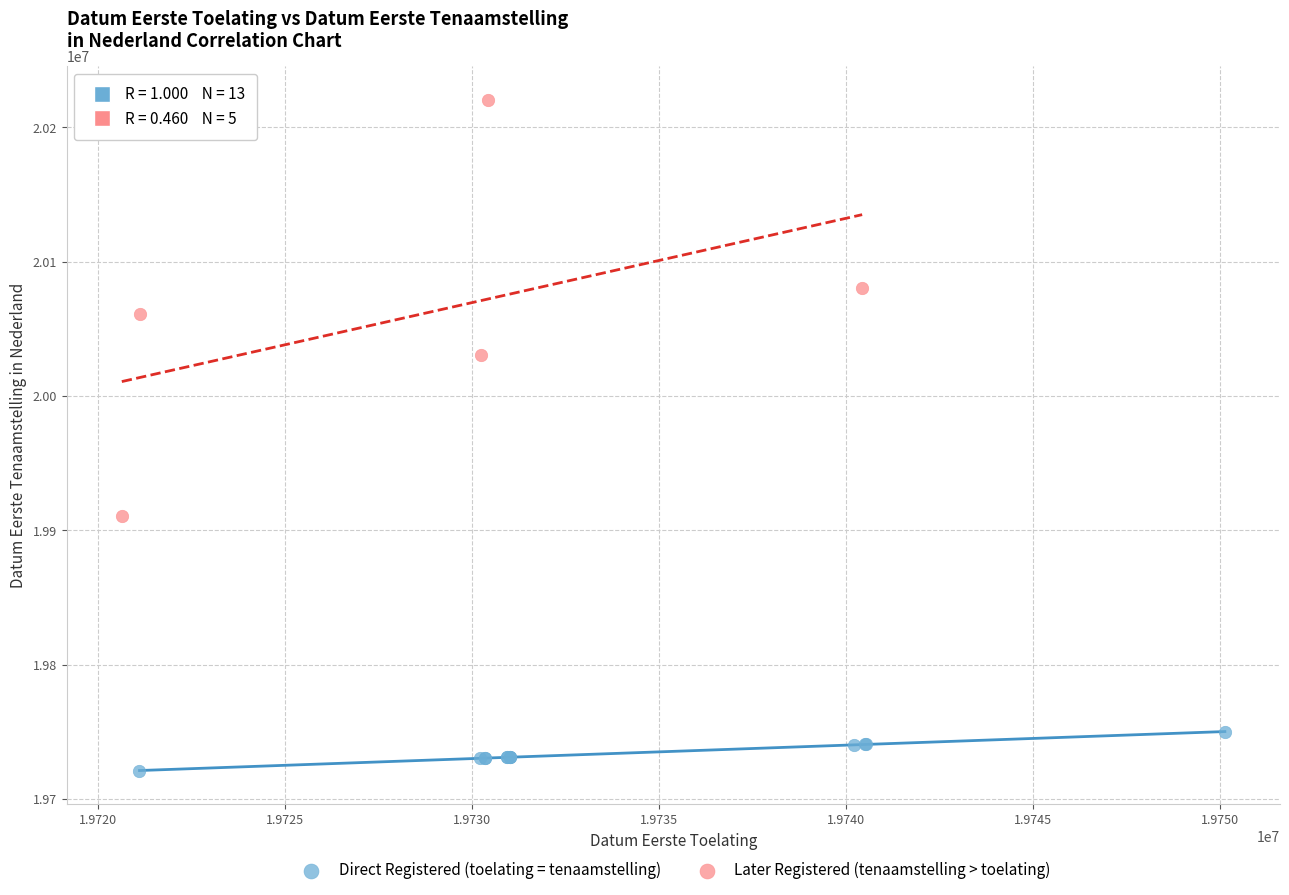

Which series has the largest Y range (max minus min)?

Later Registered (tenaamstelling > toelating)